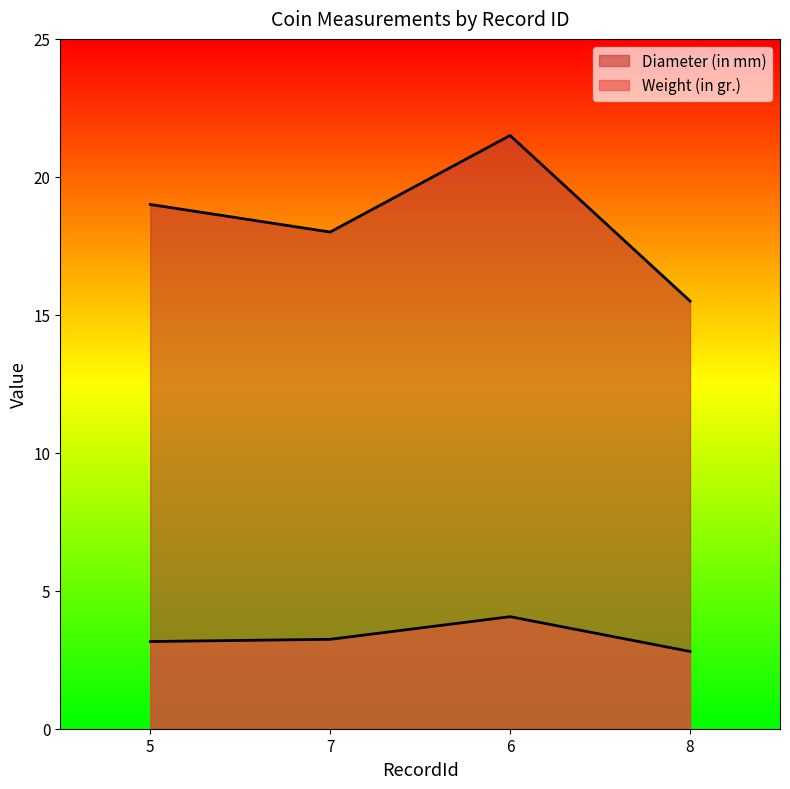

True or false: Weight (in gr.) and Diameter (in mm) cross at least once.

False